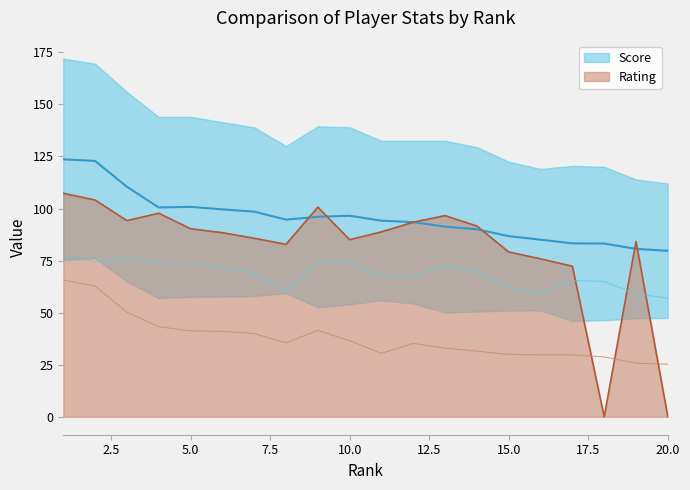

Is the value of Score at 2 greater than the value of SB at 13?

Yes